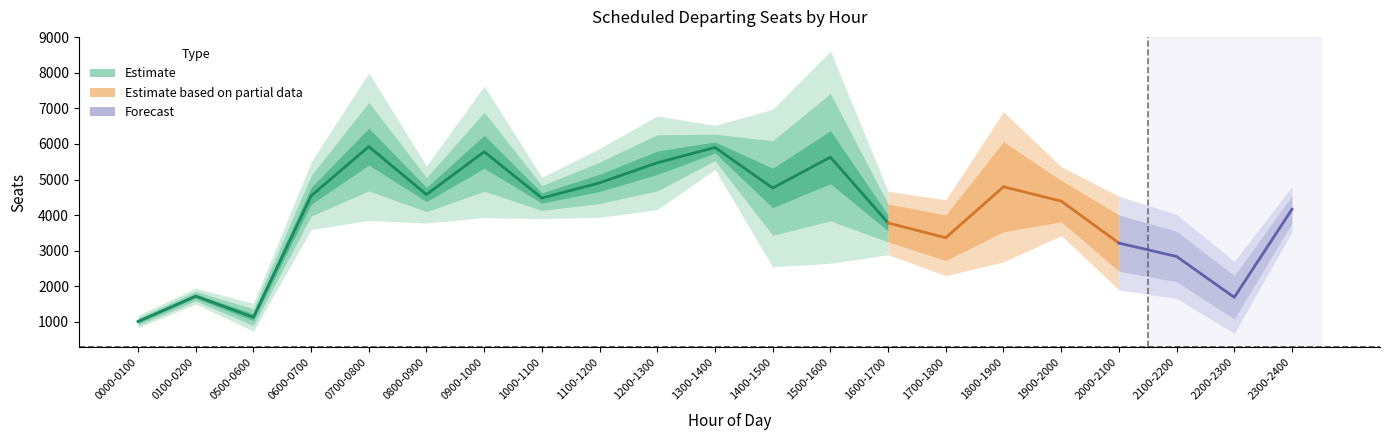

At how many categories does at least one series exceed 7060?

1